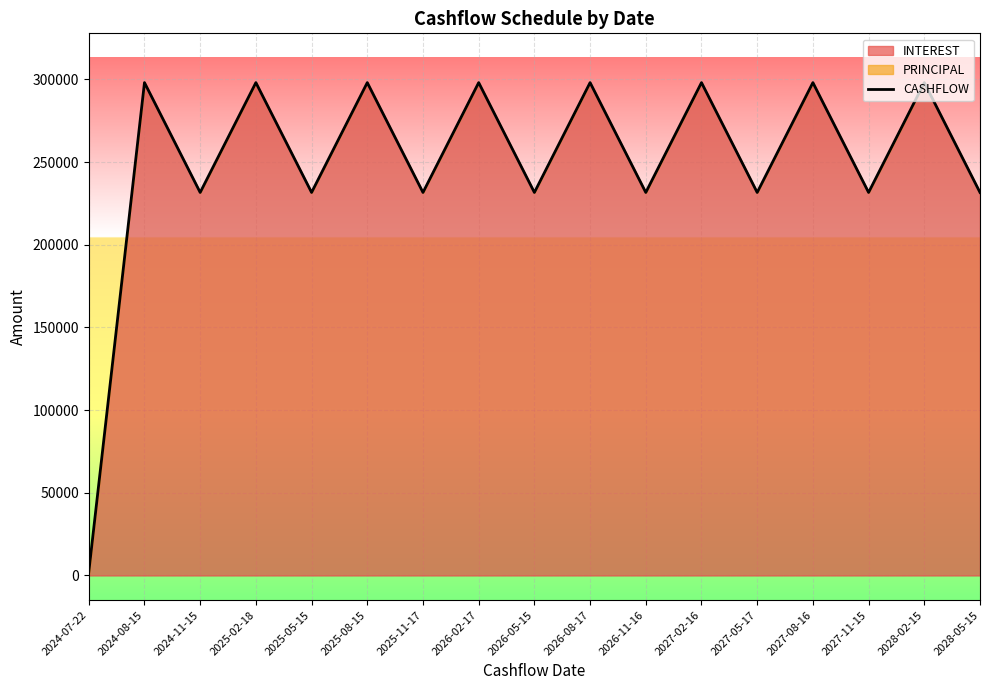

List the labels in order of value, smallest first.

2024-07-22, 2024-11-15, 2025-05-15, 2025-11-17, 2026-05-15, 2026-11-16, 2027-05-17, 2027-11-15, 2028-05-15, 2024-08-15, 2025-02-18, 2025-08-15, 2026-02-17, 2026-08-17, 2027-02-16, 2027-08-16, 2028-02-15